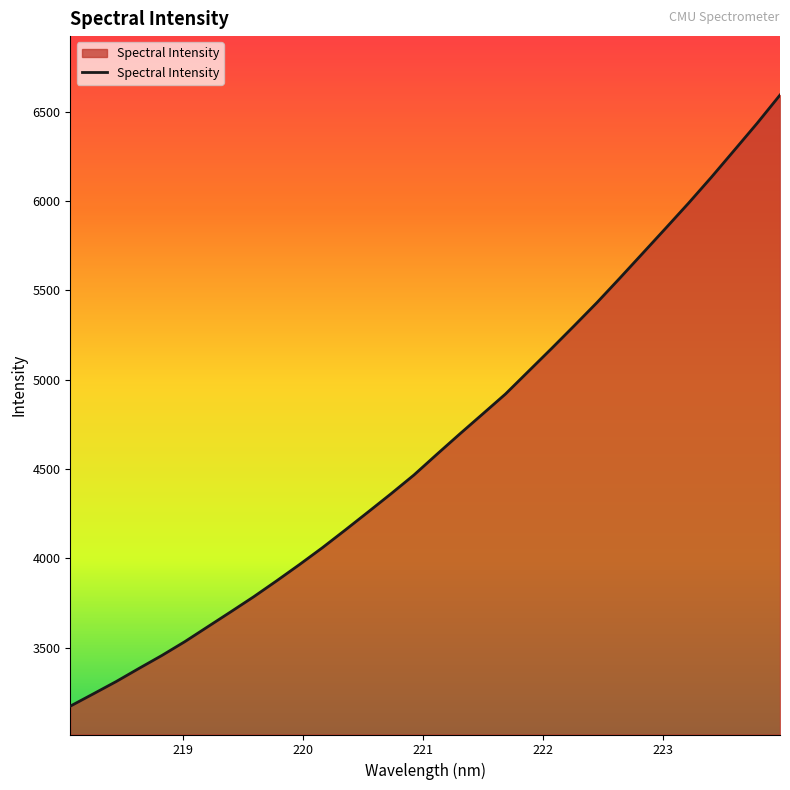

What is the smallest value displayed?

3173.7